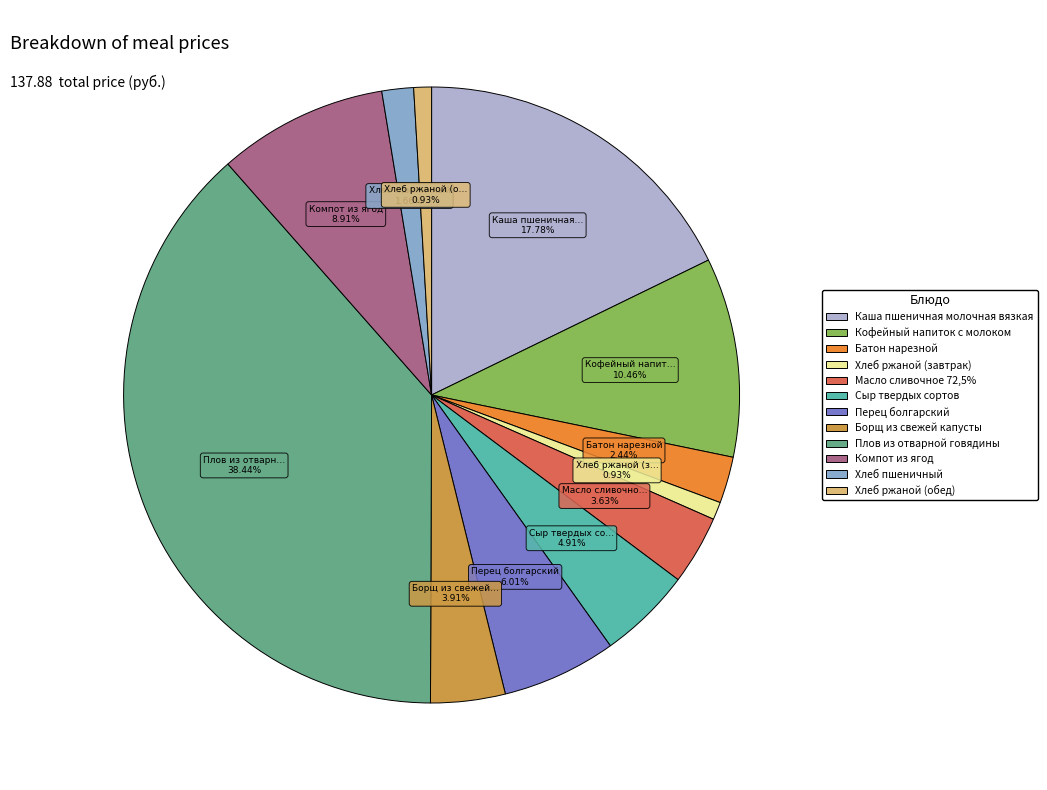

Is it true that Кофейный напиток с молоком is 10% of the pie?

True